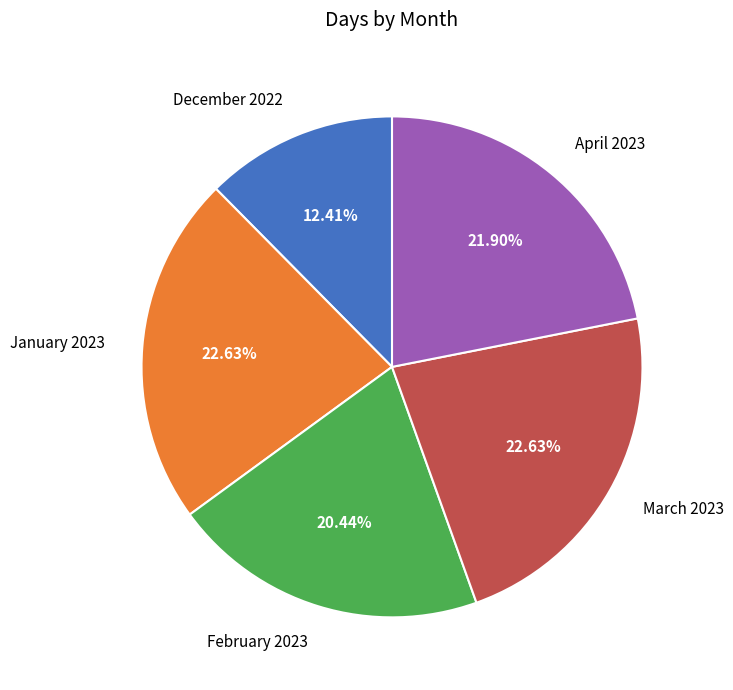

What percentage is the December 2022 slice, to the nearest percent?

12%